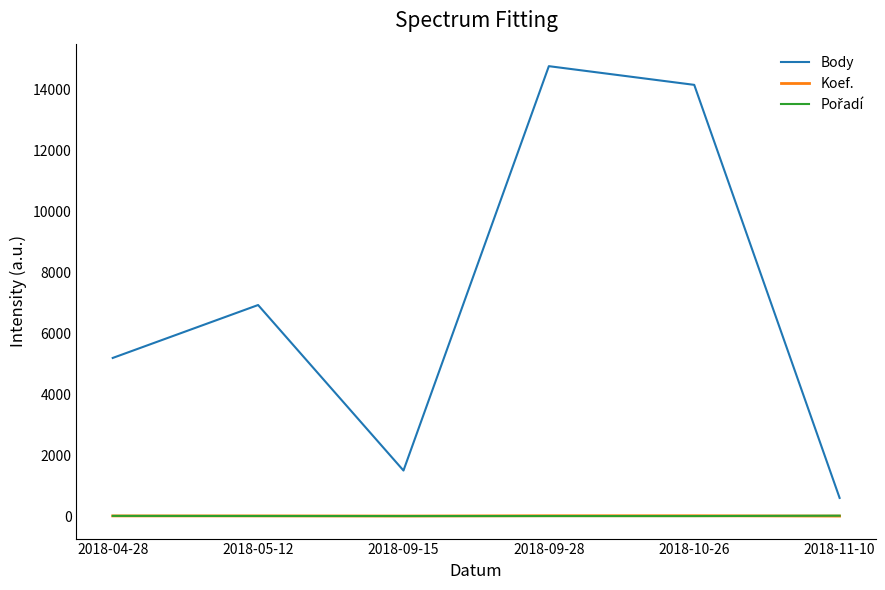

Which series has the largest total across all categories?

Body